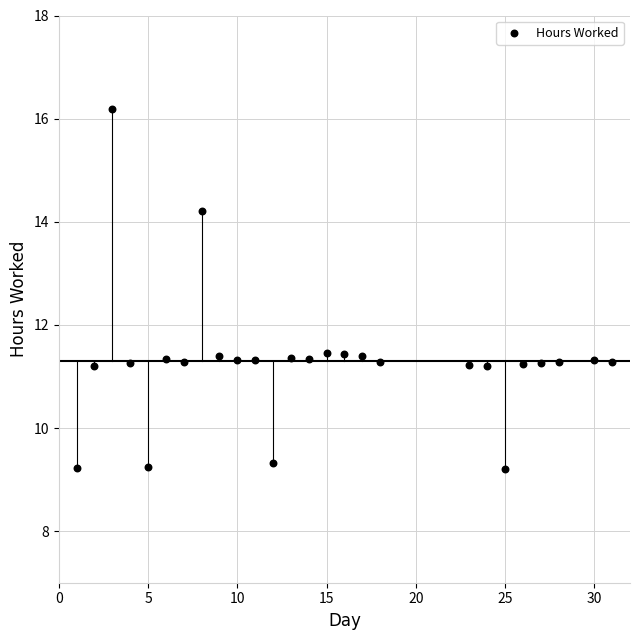

What is the range of Y values (max minus min)?

7.0